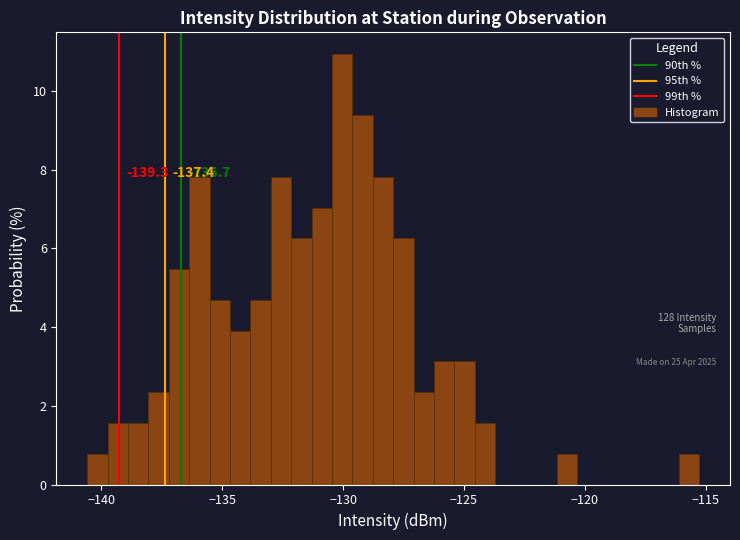

Read against the x-axis, roughly where is the centre of the tallest bar?

-130.0